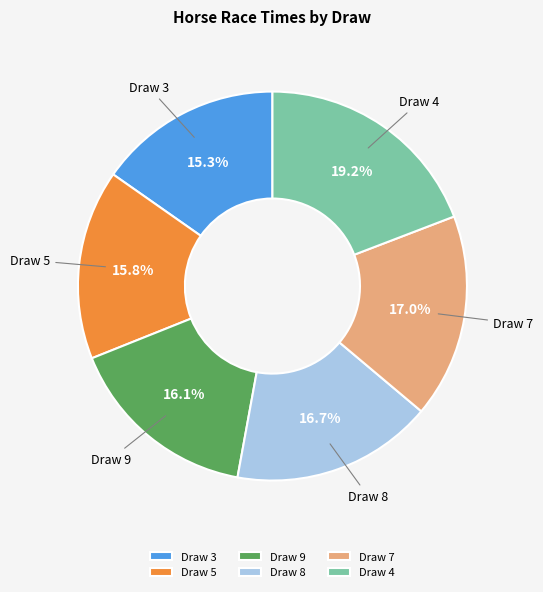

Which slice is the largest?

Draw 4